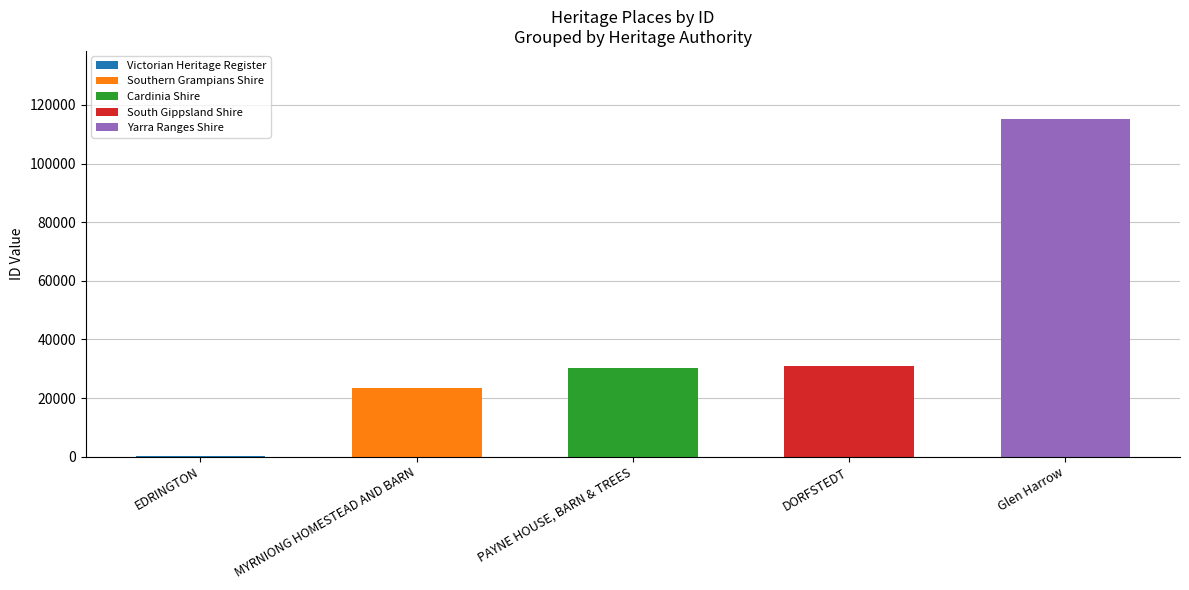

What is the label of the 4th bar from the left?

DORFSTEDT